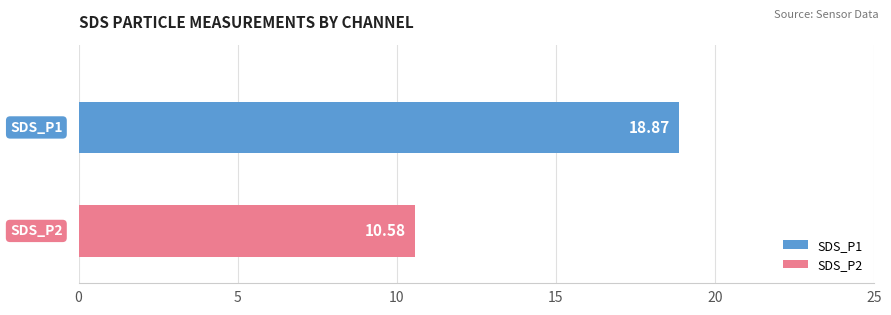

Which series has the widest spread of values?

SDS_P1